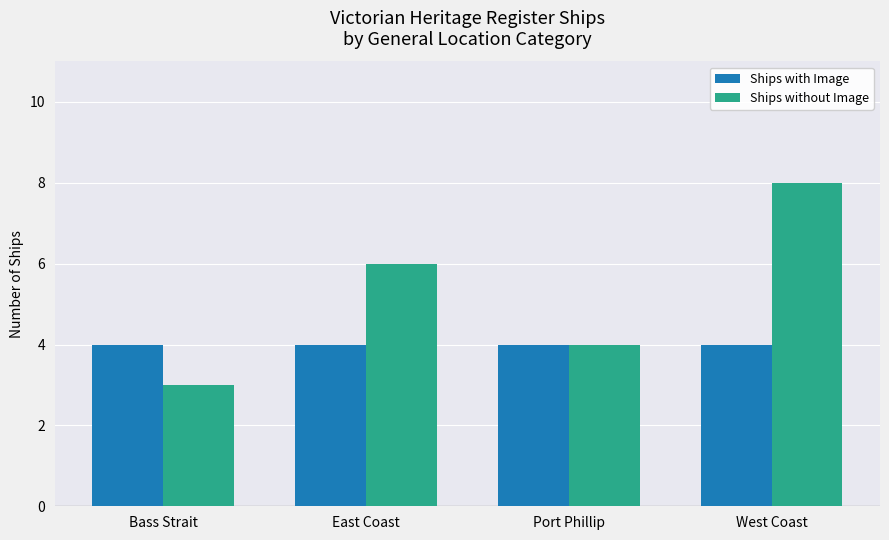

At how many categories does at least one series exceed 5?

2